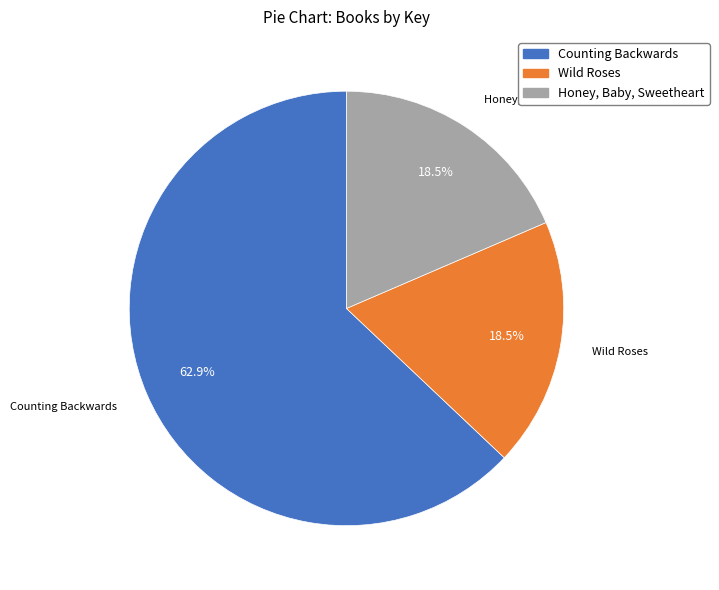

To the nearest percent, what percentage of the pie is Counting Backwards?

63%